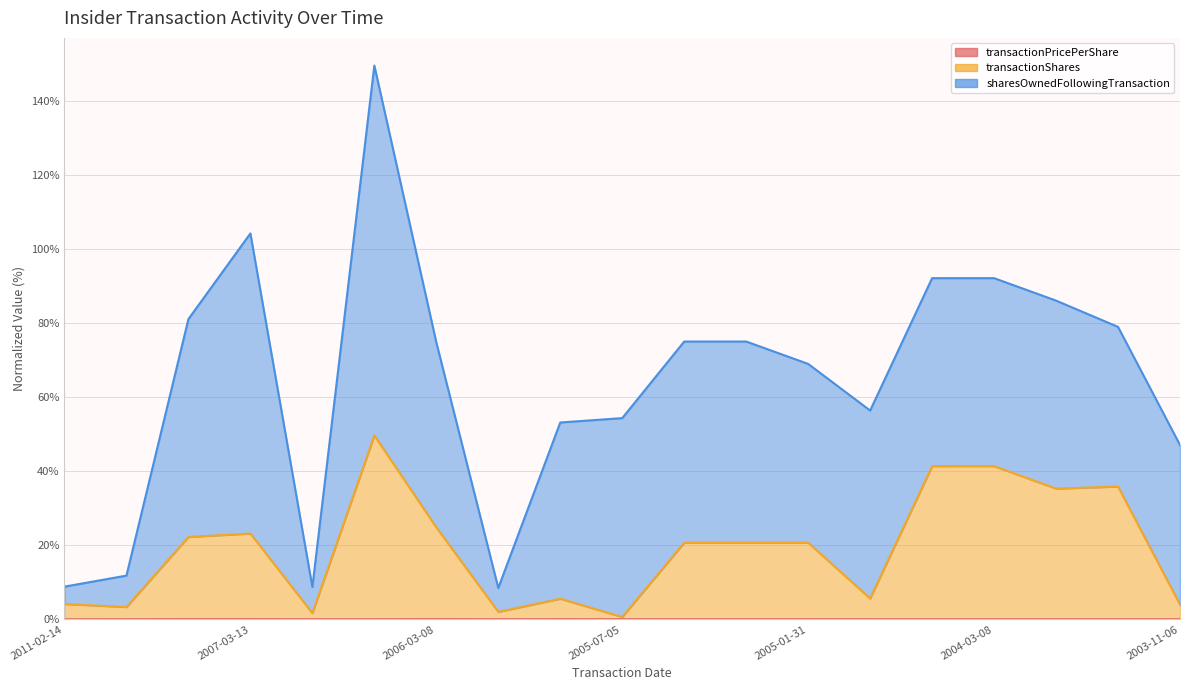

True or false: transactionPricePerShare and transactionShares cross at least once.

False